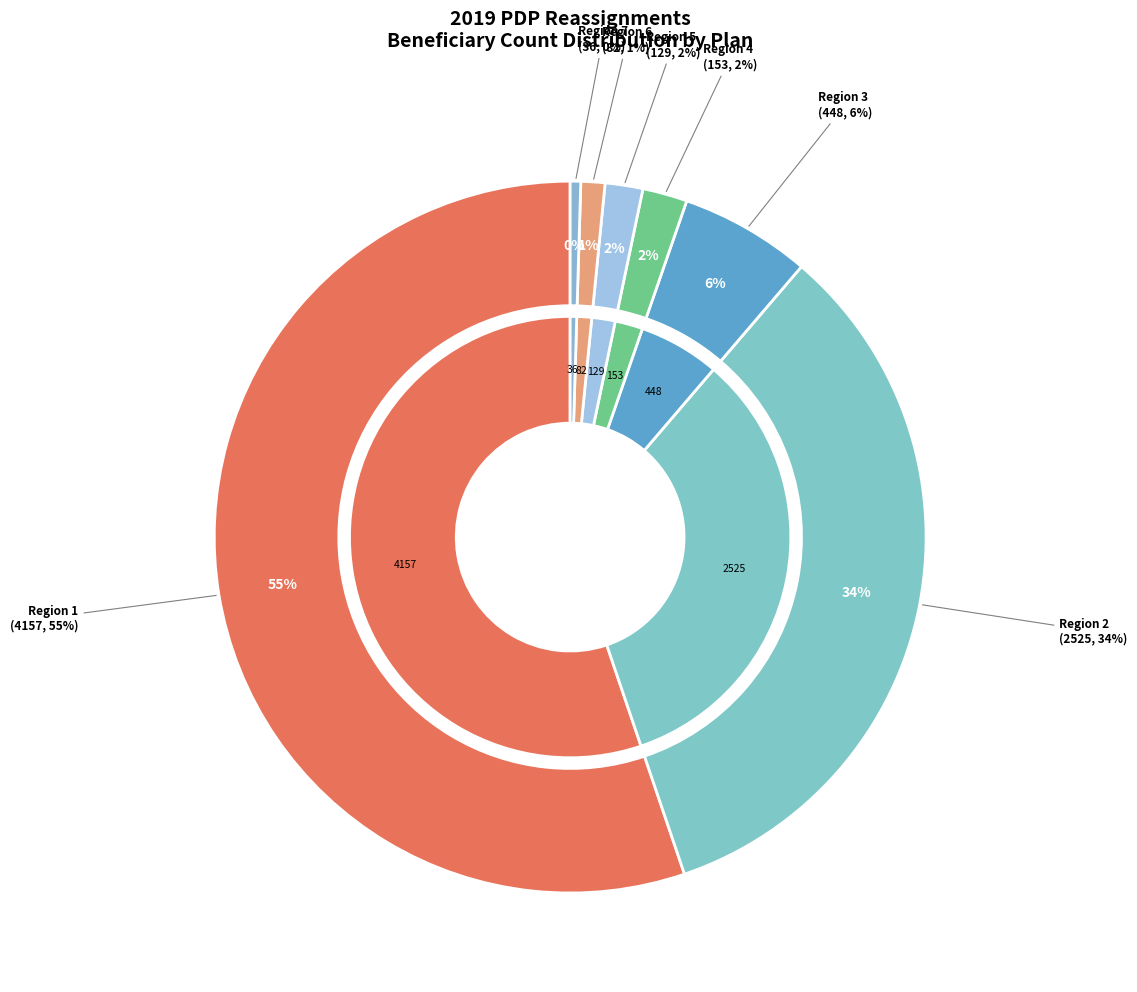

Count the number of slices in the pie.

7